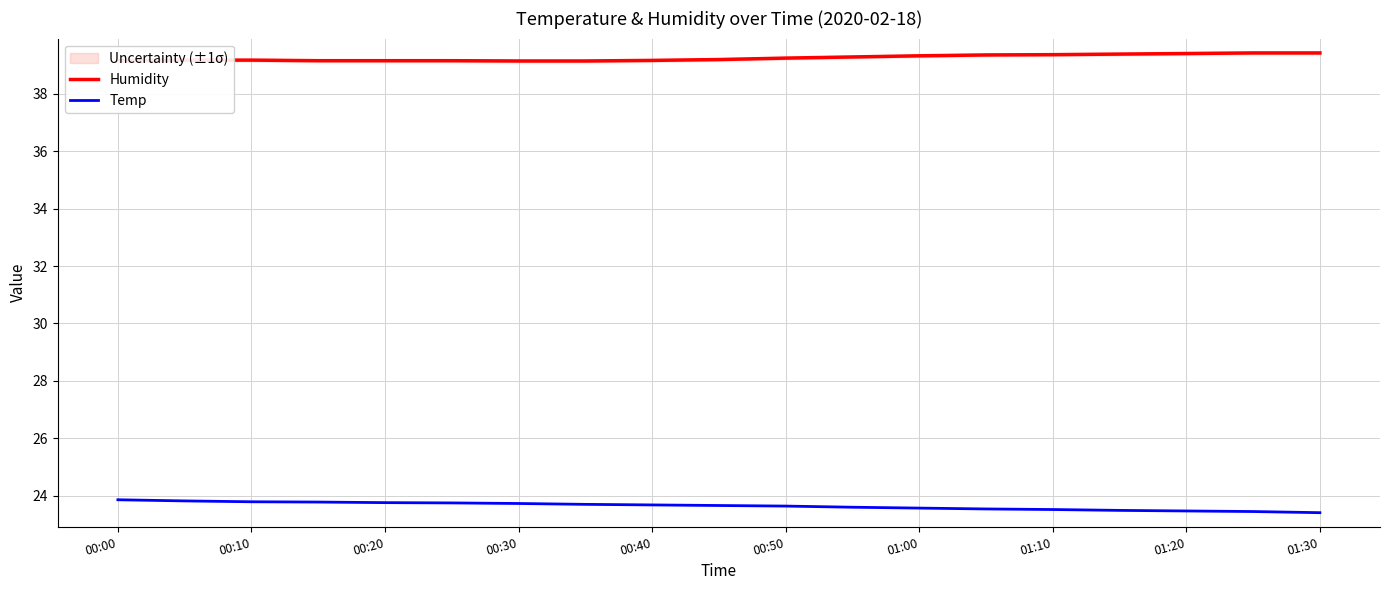

What is the approximate value of Temp at 01:00?

23.6